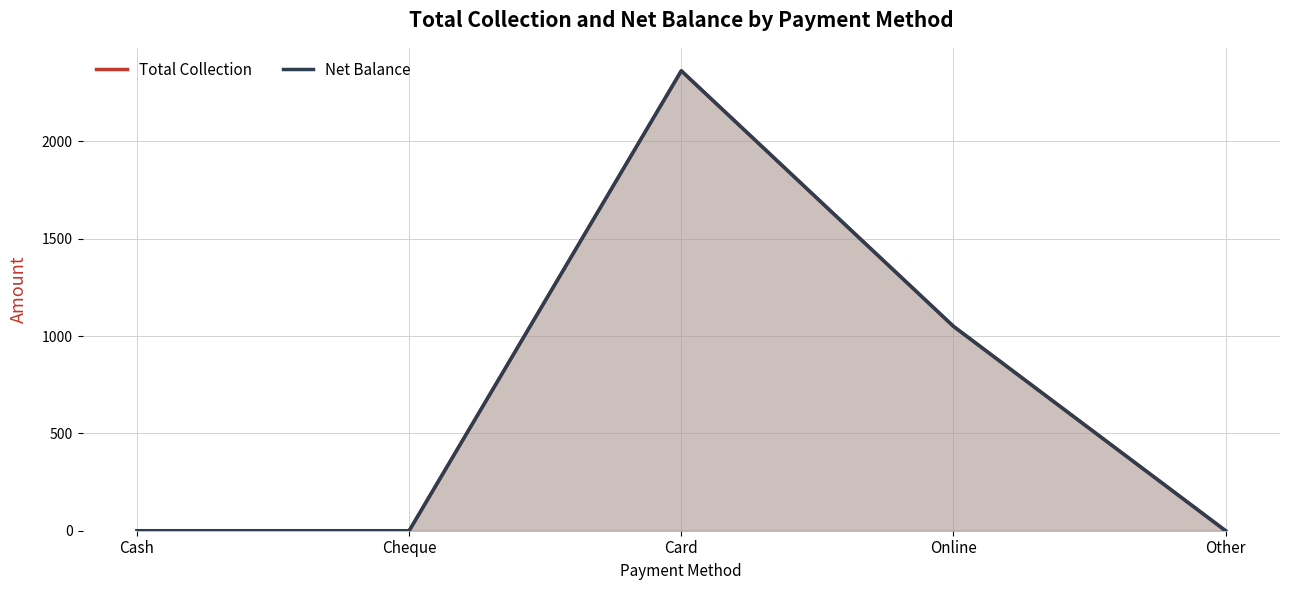

At which category is the sum across all series the highest?

Card